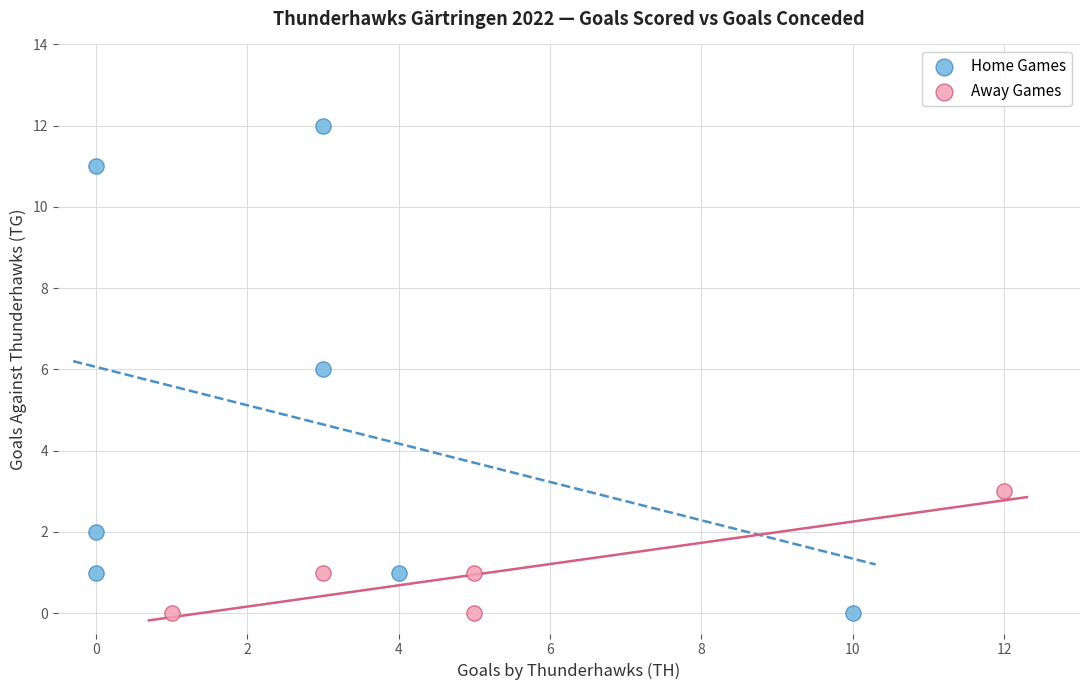

Which series has the largest Y range (max minus min)?

Home Games